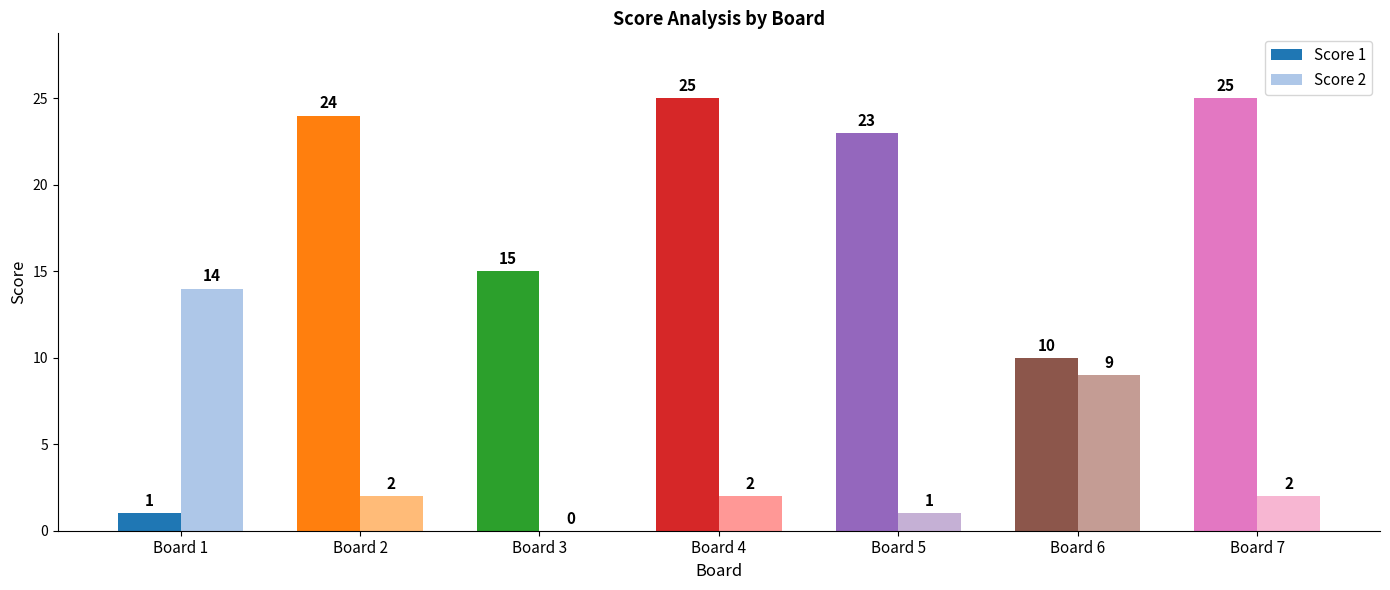

Between Board 2 and Board 4, which series saw the biggest shift?

Score 1